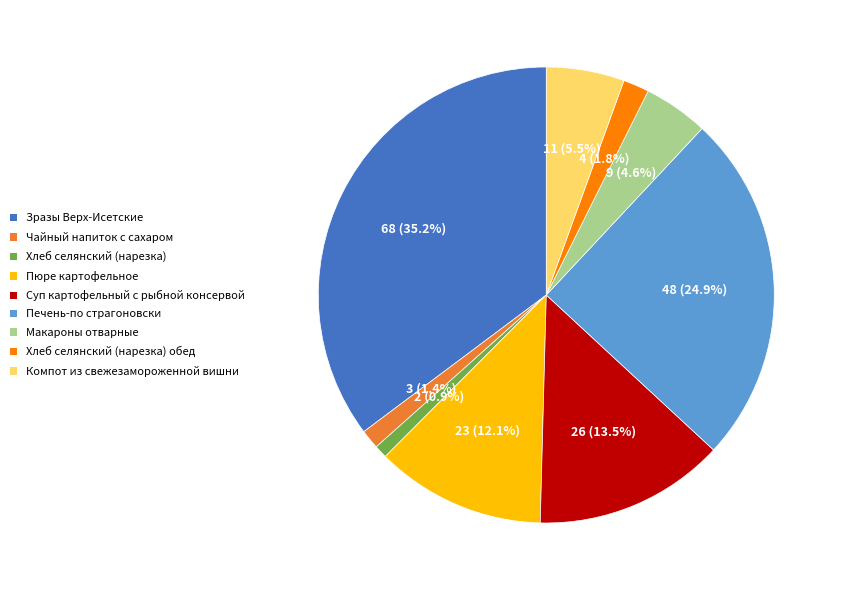

To the nearest percent, what is the average slice percentage?

11%